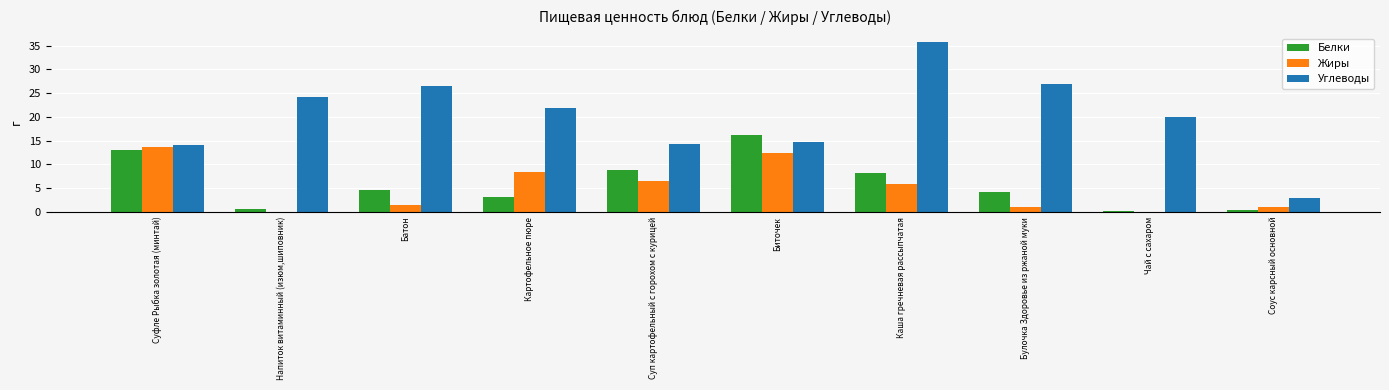

At which label is Белки closest to 8?

Каша гречневая рассыпчатая